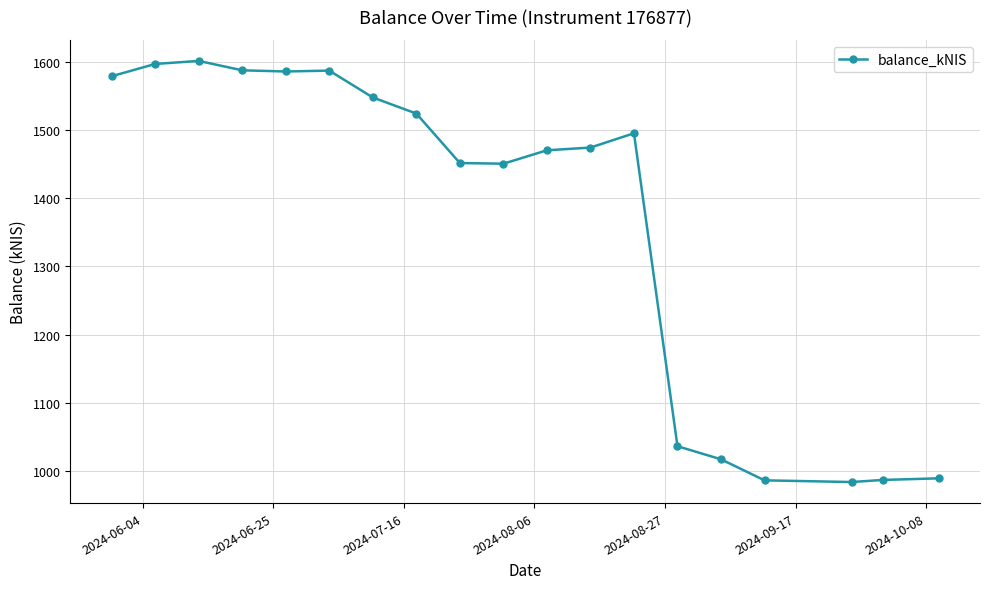

What is the sum of all values?

25947.8